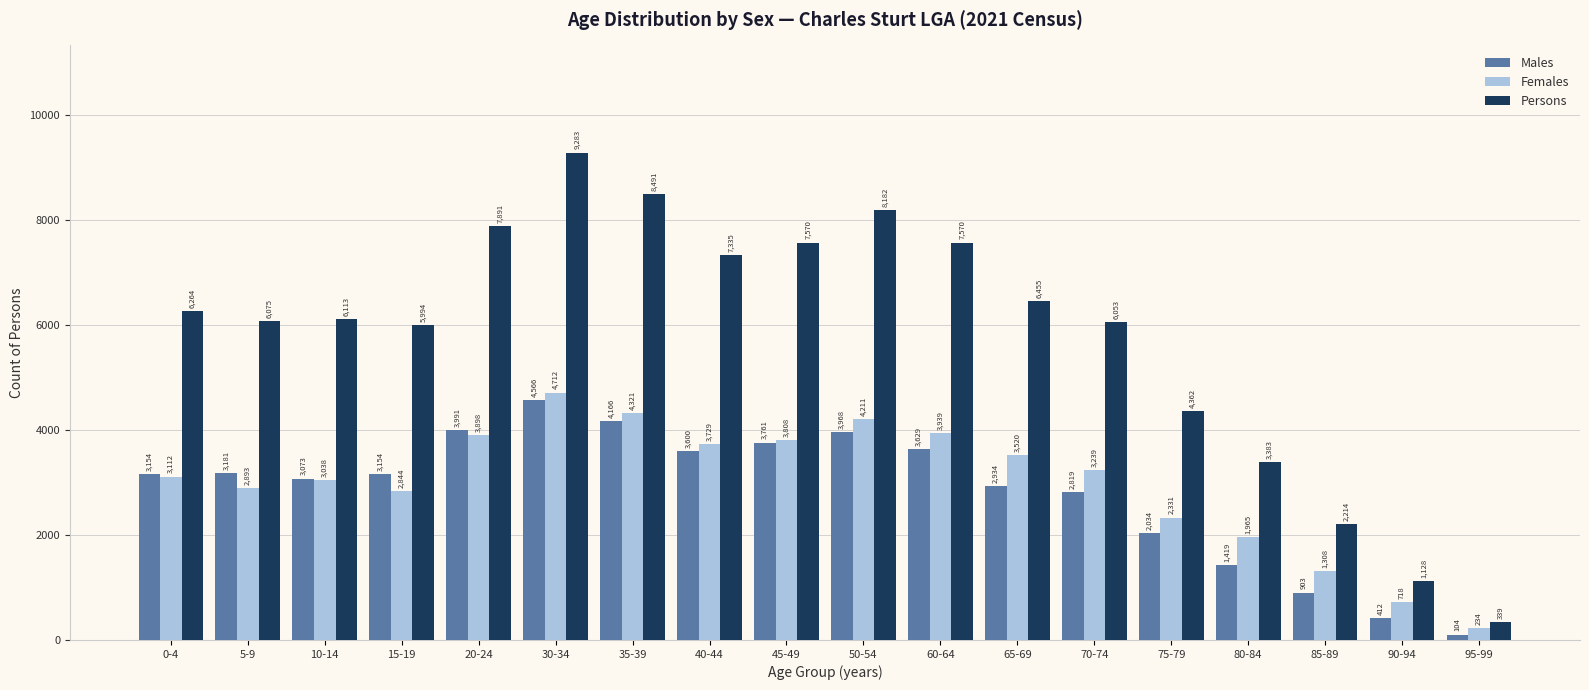

Reading left to right, extract all data points from this chart.

Males: 3154	3181	3073	3154	3991	4566	4166	3600	3761	3968	3629	2934	2819	2034	1419	903	412	104
Females: 3112	2893	3038	2844	3898	4712	4321	3729	3808	4211	3939	3520	3239	2331	1965	1308	718	234
Persons: 6264	6075	6113	5994	7891	9283	8491	7335	7570	8182	7570	6455	6053	4362	3383	2214	1128	339